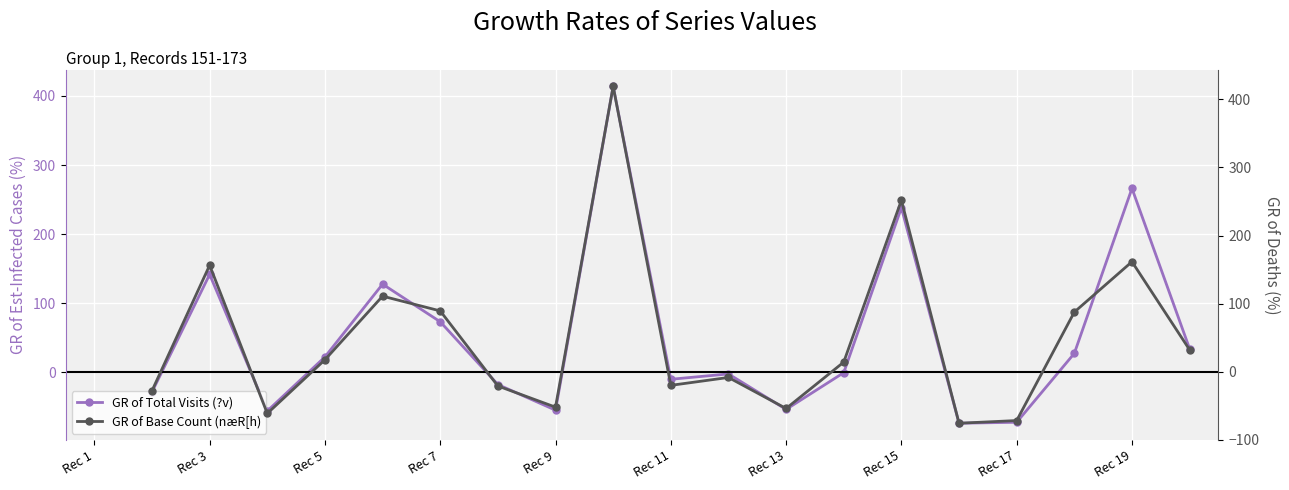

How many values in GR of Total Visits (?v) are above zero?

9